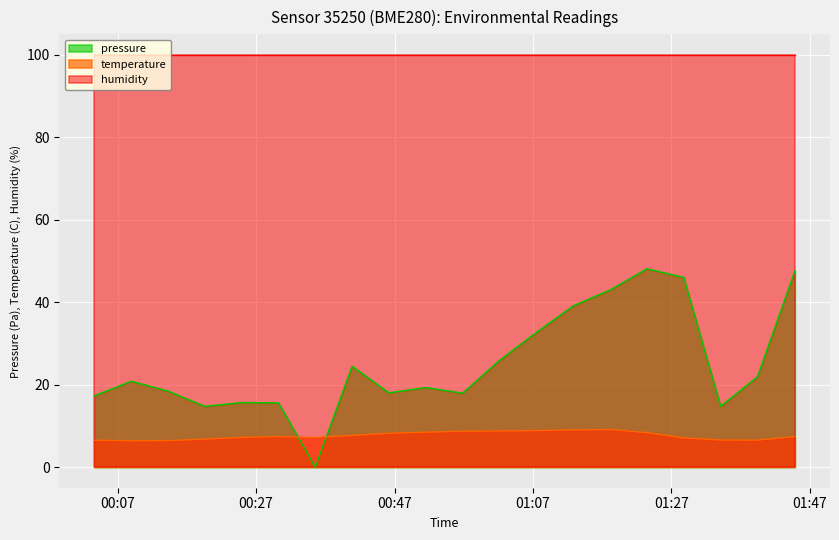

Which series has the largest total across all categories?

humidity